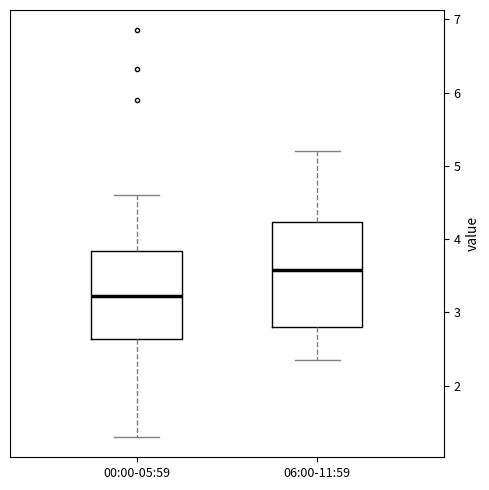

Comparing the boxes themselves (not the whiskers), which one is the tallest?

06:00-11:59